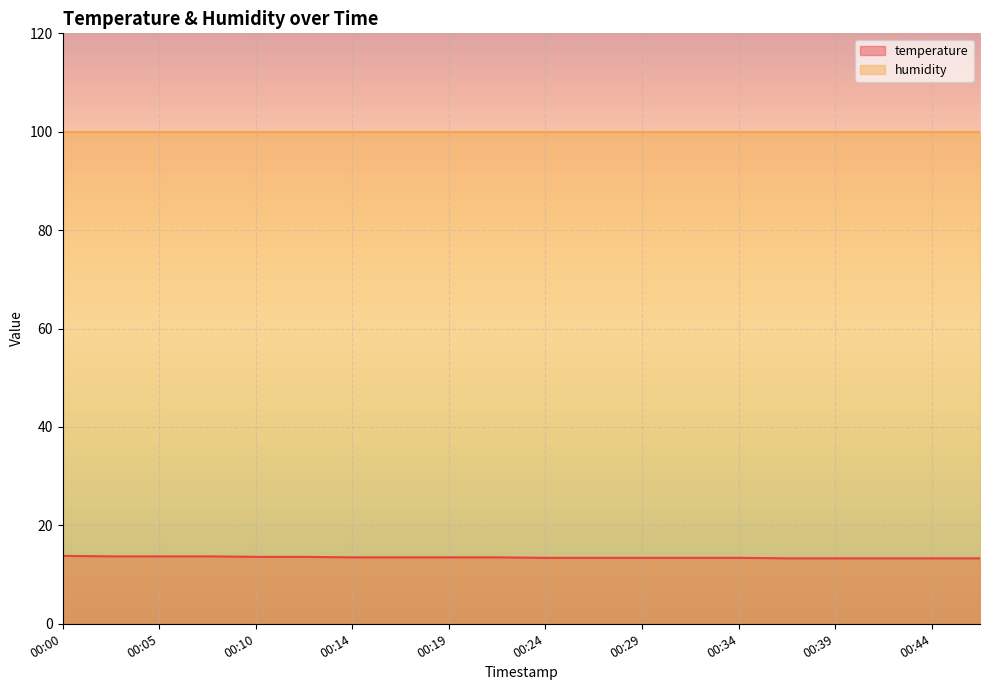

Reading right to left, extract all data points from this chart.

00:46=13.3	00:44=13.3	00:41=13.3	00:39=13.3	00:36=13.3	00:34=13.4	00:32=13.4	00:29=13.4	00:27=13.4	00:24=13.4	00:22=13.5	00:19=13.5	00:17=13.5	00:14=13.5	00:12=13.6	00:10=13.6	00:07=13.7	00:05=13.7	00:02=13.7	00:00=13.8